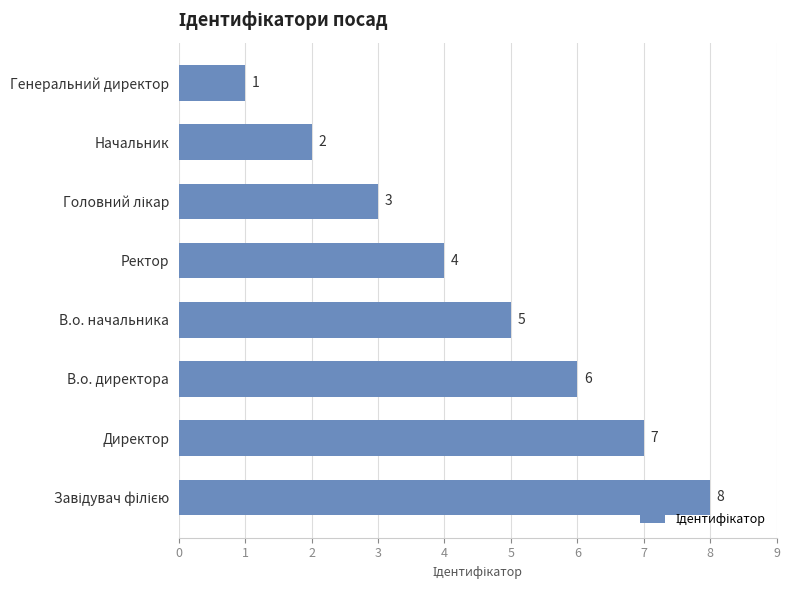

What is the ratio of the value at Начальник to the value at В.о. директора?

0.3